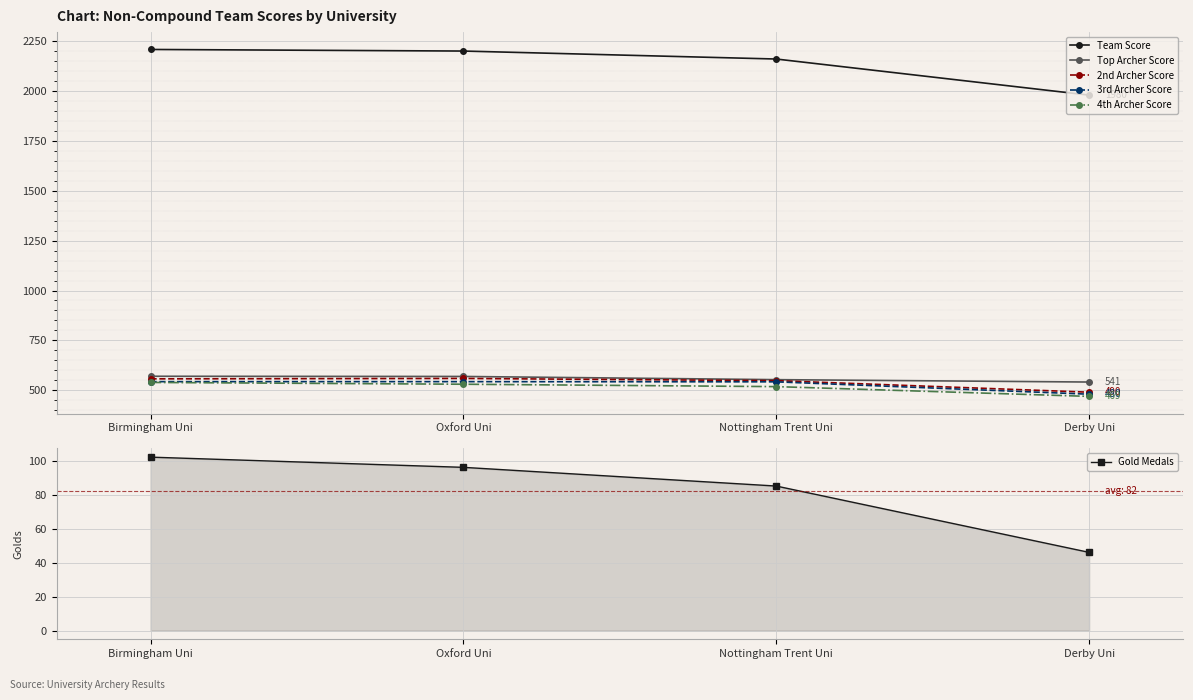

Rank the series at Oxford Uni from lowest to highest value.

Gold Medals, 4th Archer Score, 3rd Archer Score, 2nd Archer Score, Top Archer Score, Team Score